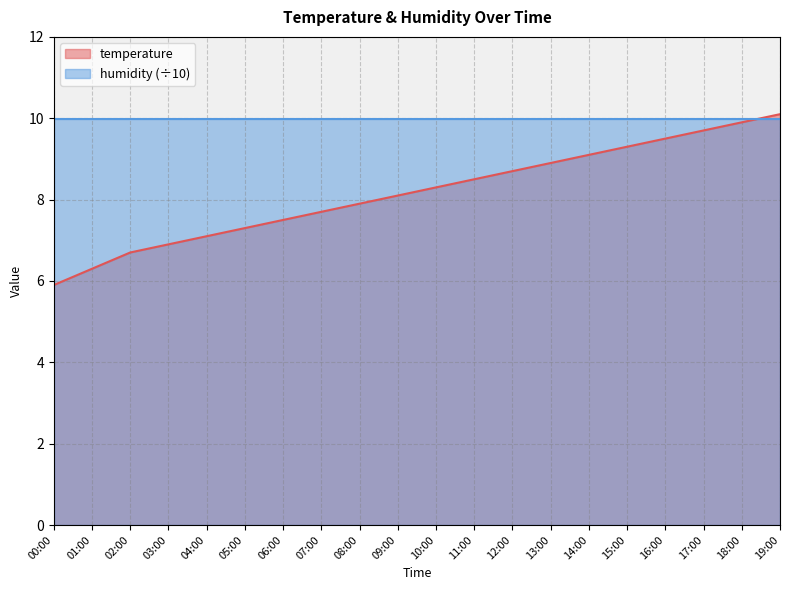

List the labels in order of value, largest first.

19:00, 18:00, 17:00, 16:00, 15:00, 14:00, 13:00, 12:00, 11:00, 10:00, 09:00, 08:00, 07:00, 06:00, 05:00, 04:00, 03:00, 02:00, 01:00, 00:00